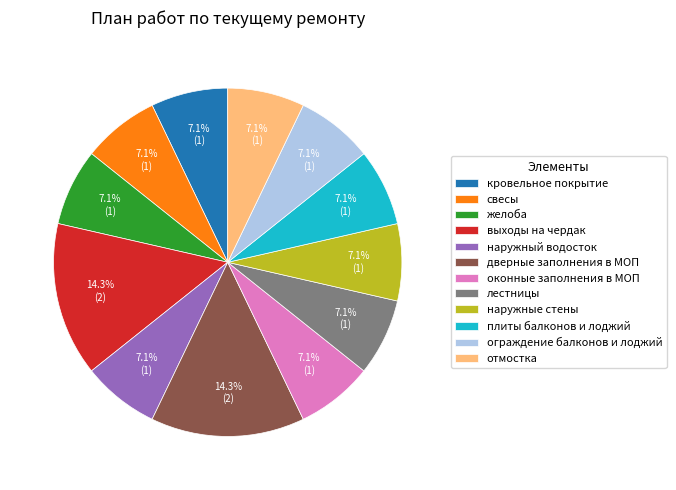

Is оконные заполнения в МОП the majority of the pie?

No